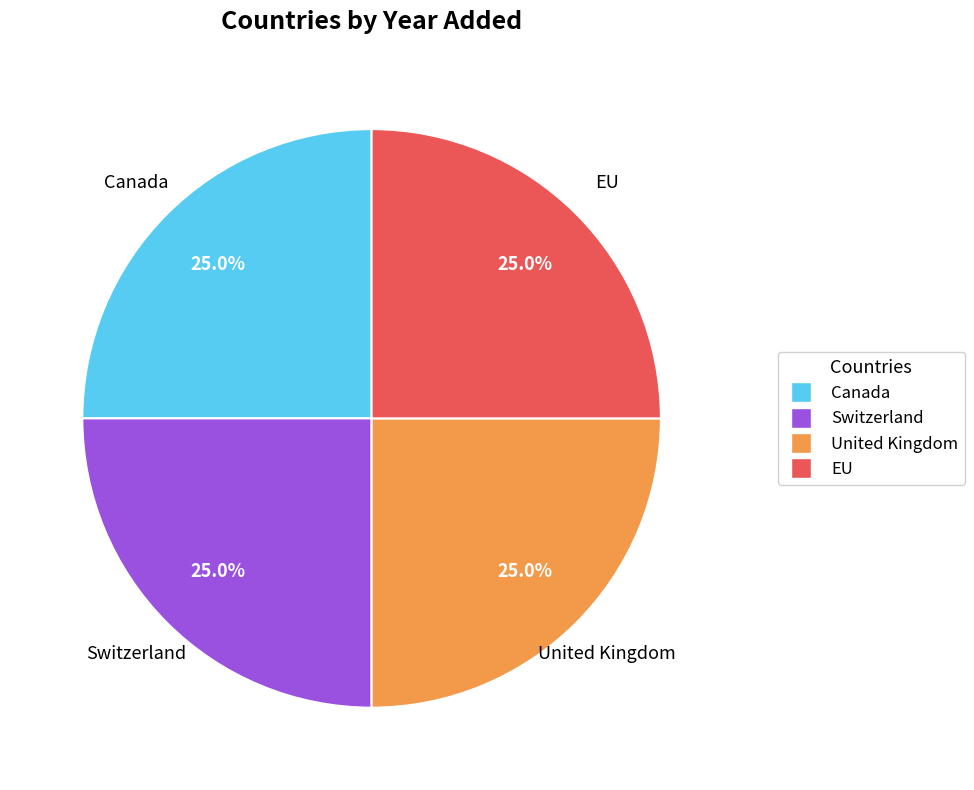

What portion of the pie excludes EU?

75.0%